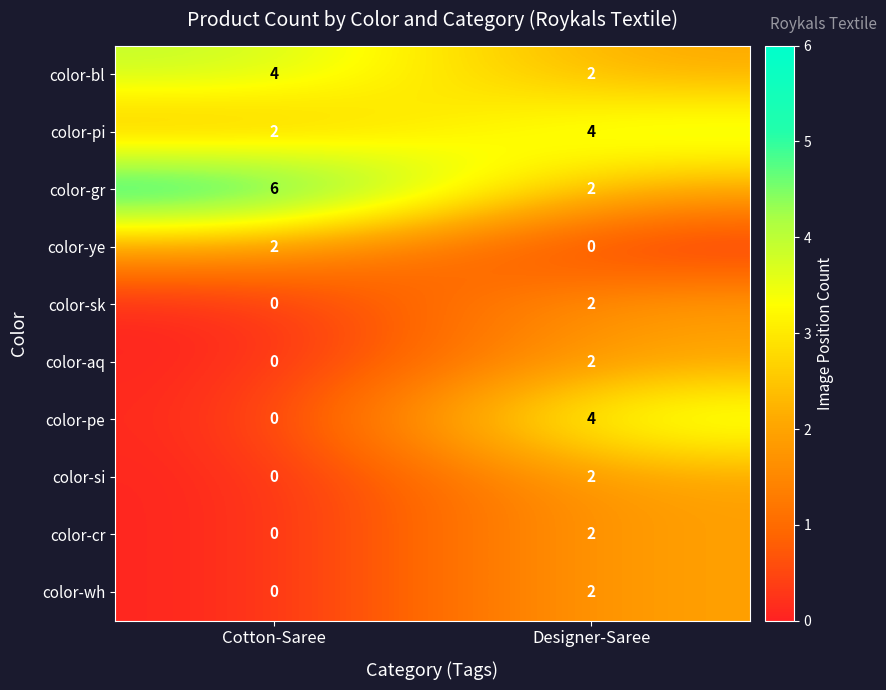

What is the difference between the highest and lowest values at Designer-Saree?

4